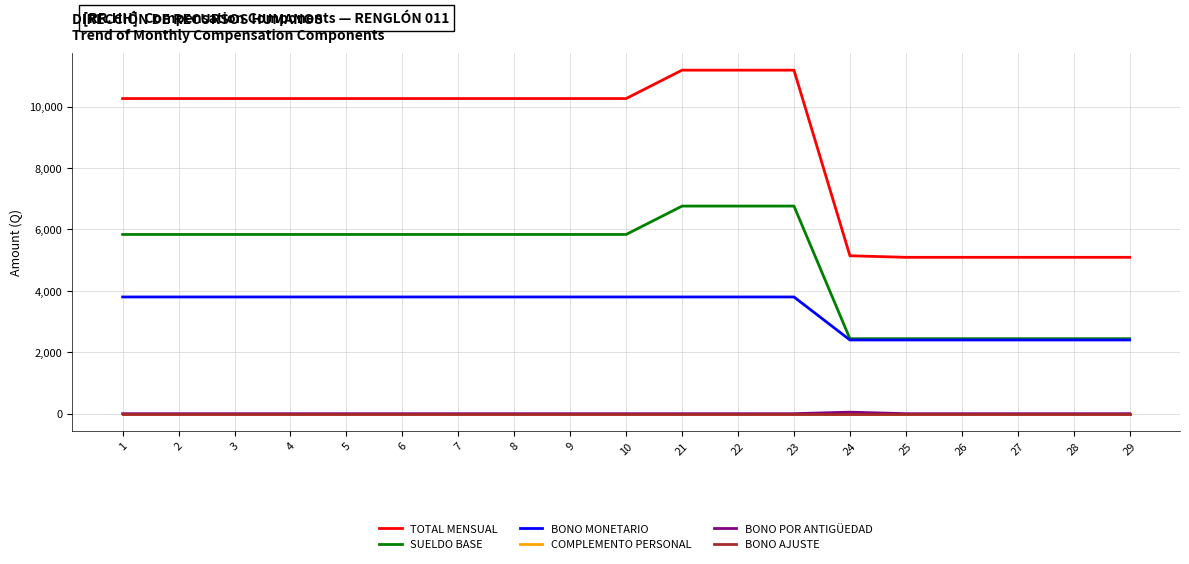

What is the difference between the TOTAL MENSUAL values at 22 and 8?

924